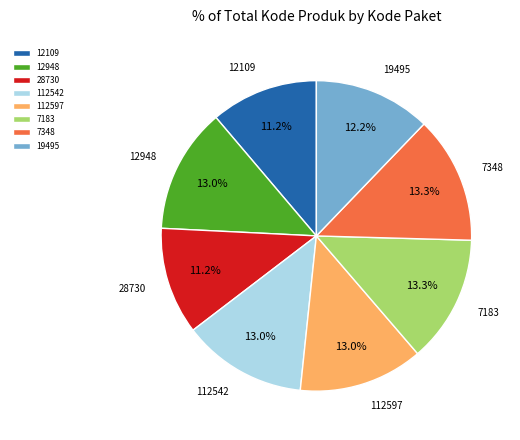

What is the ratio of the value at 7348 to the value at 12109?

1.2